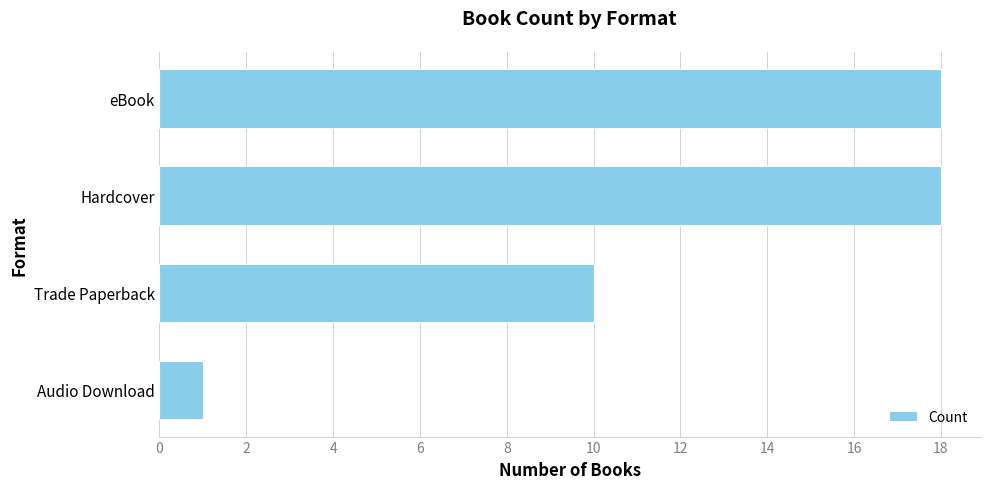

What position from the bottom is Hardcover?

3